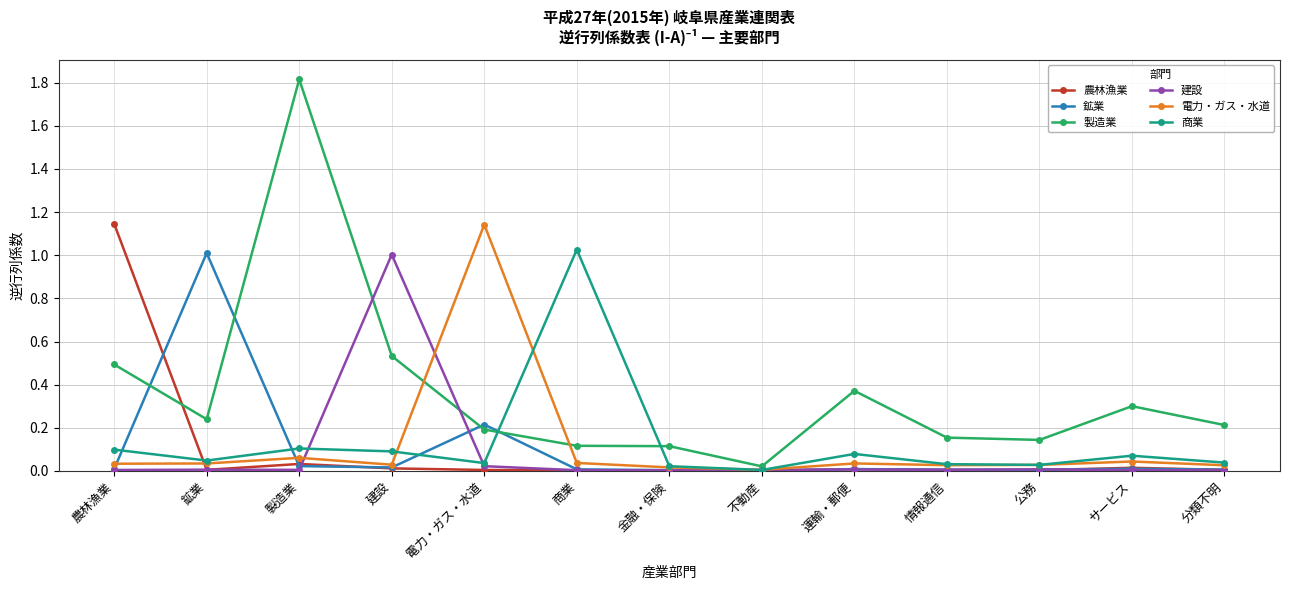

After their last crossing, which series has the higher values: 鉱業 or 製造業?

製造業